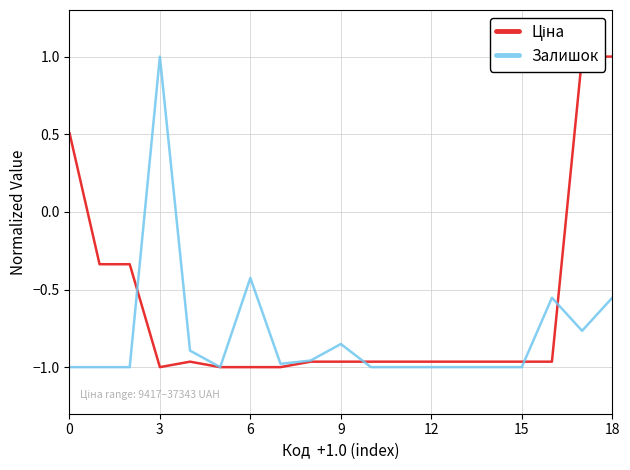

How many intersections are there between Залишок and Ціна?

4